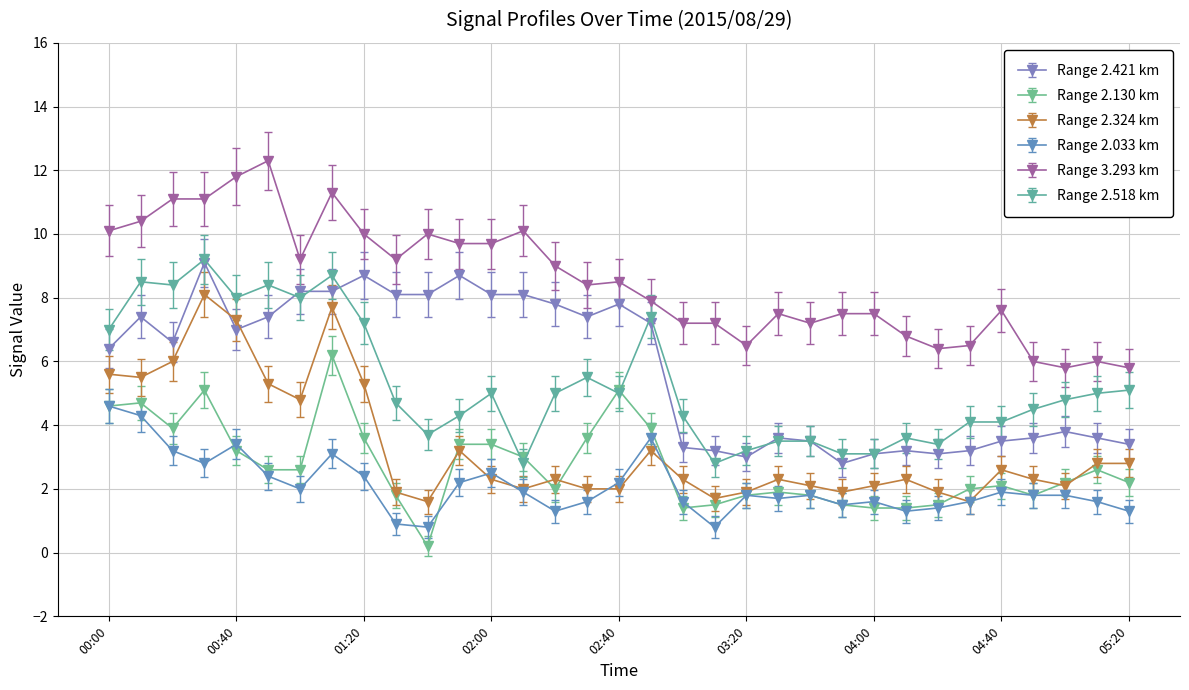

True or false: Range 3.293 km and Range 2.324 km cross at least once.

False